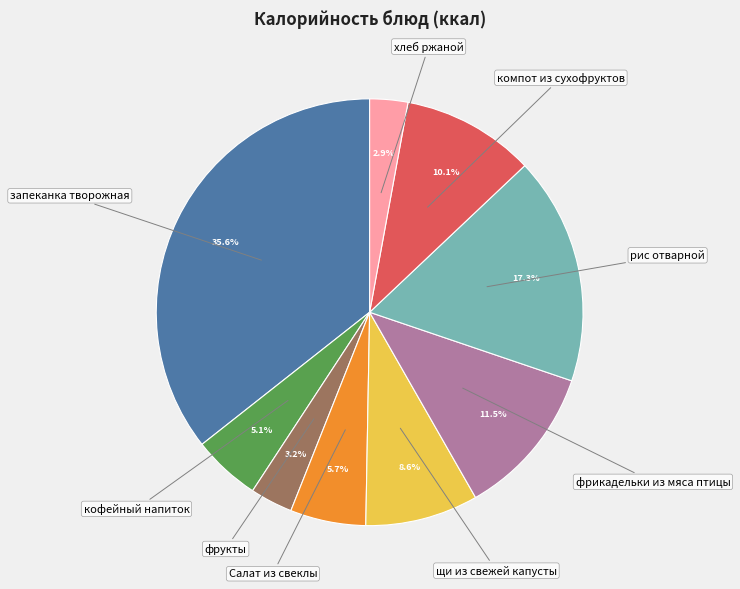

The запеканка творожная slice represents 28% of the pie. True or false?

False